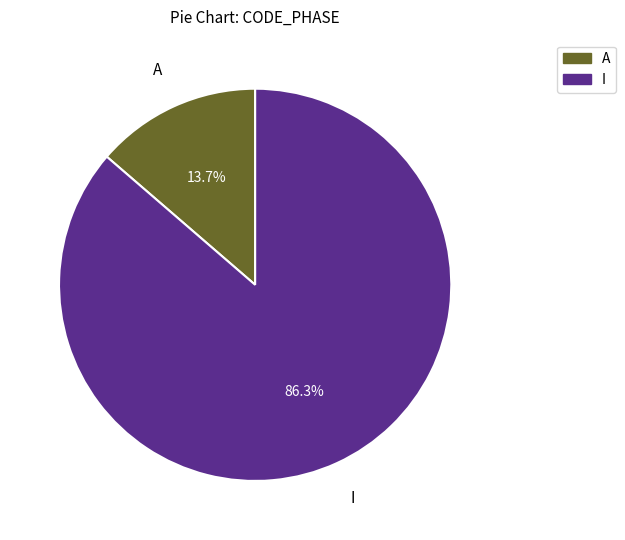

Which category has the smallest portion of the pie?

A